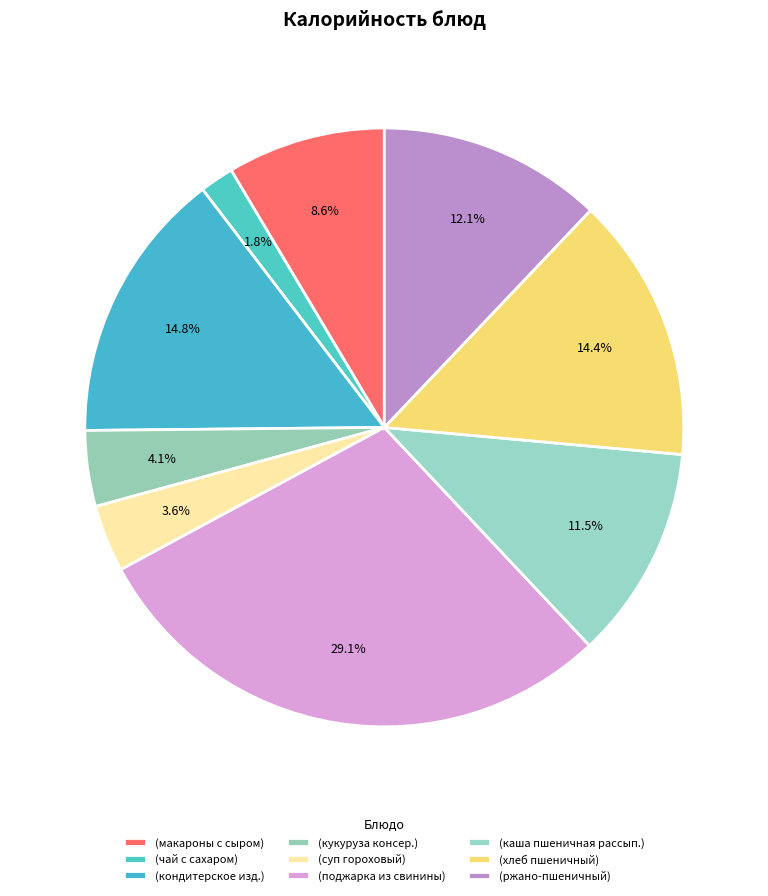

How many segments does this pie chart have?

9